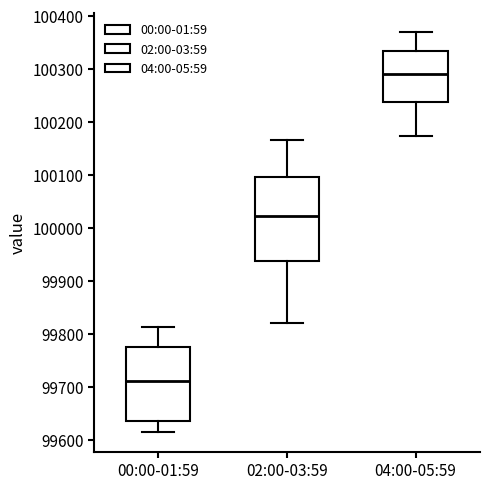

Where does the lower whisker of the box for 02:00-03:59 end on the y-axis? The values are not printed on the chart, so give them approximately, as read against the axis.

99820